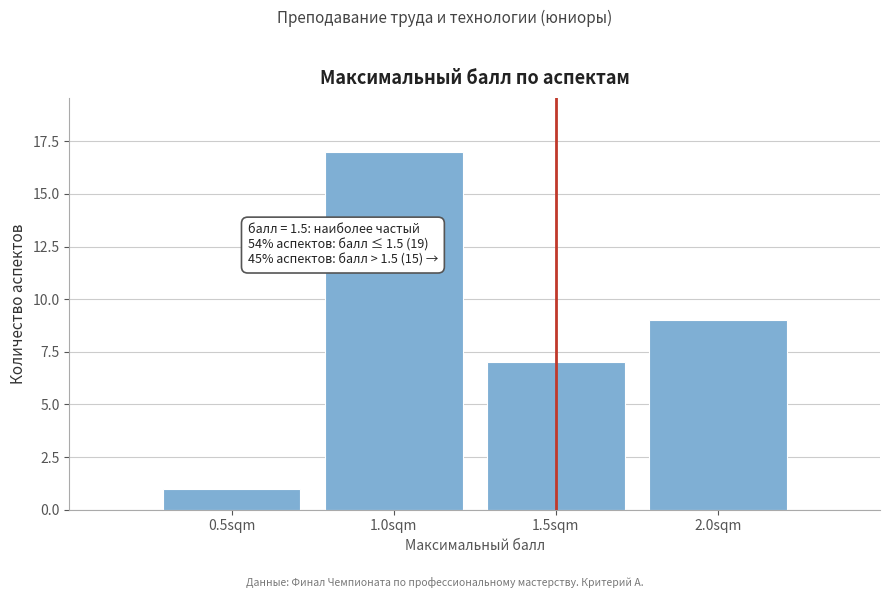

Over which range of the x-axis is the bar tallest?

0.75 to 1.25